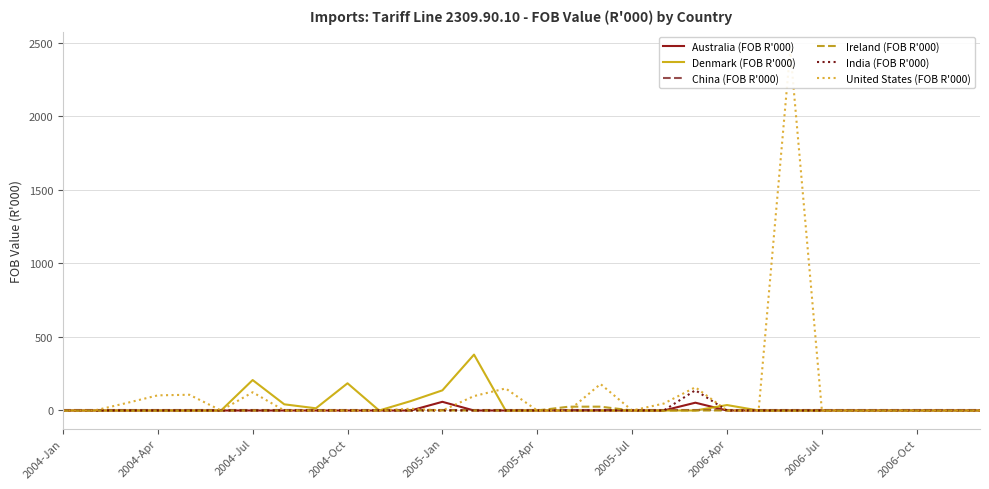

Which series has the largest range (max minus min)?

United States (FOB R'000)